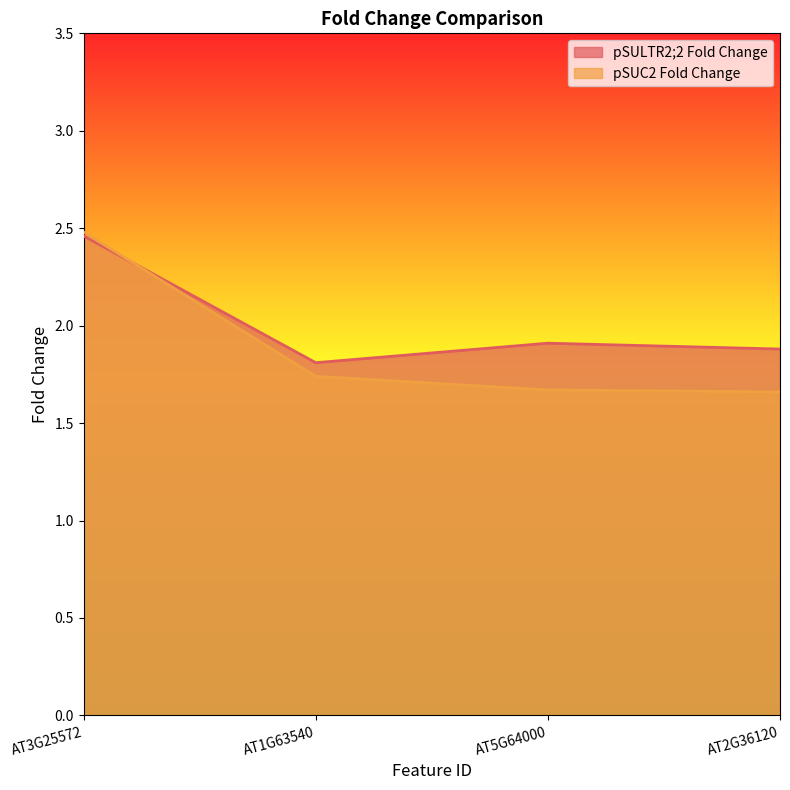

Which series has the largest total across all categories?

pSULTR2;2 Fold Change